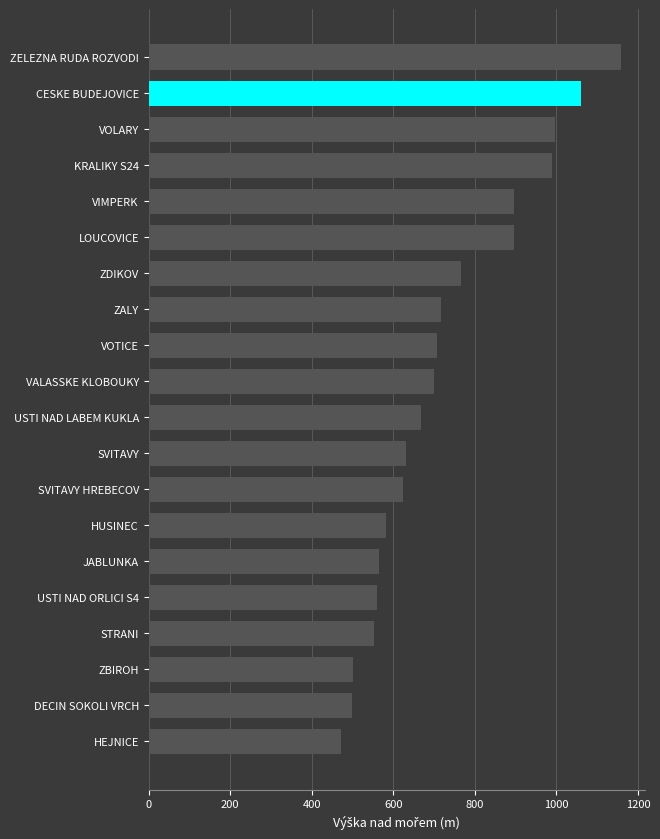

What value does the data have at USTI NAD ORLICI S4?

560